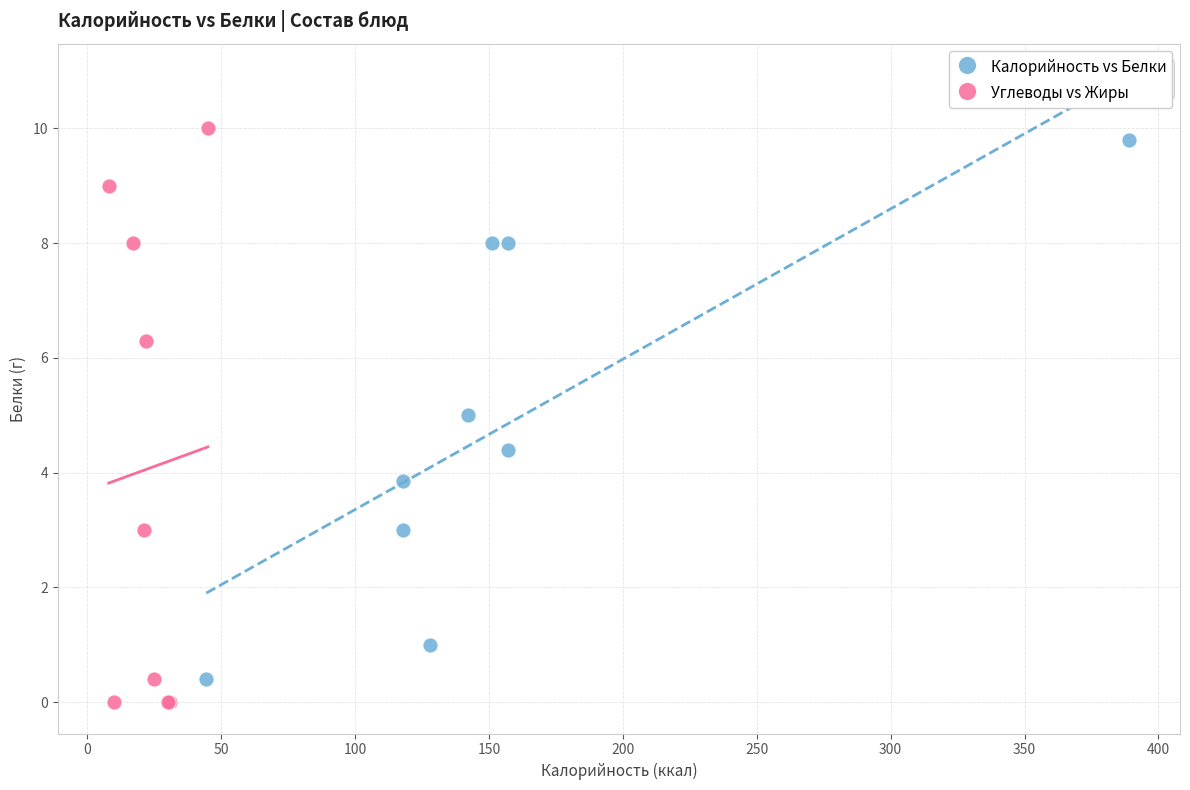

Which series has the widest spread of Y values?

Углеводы vs Жиры